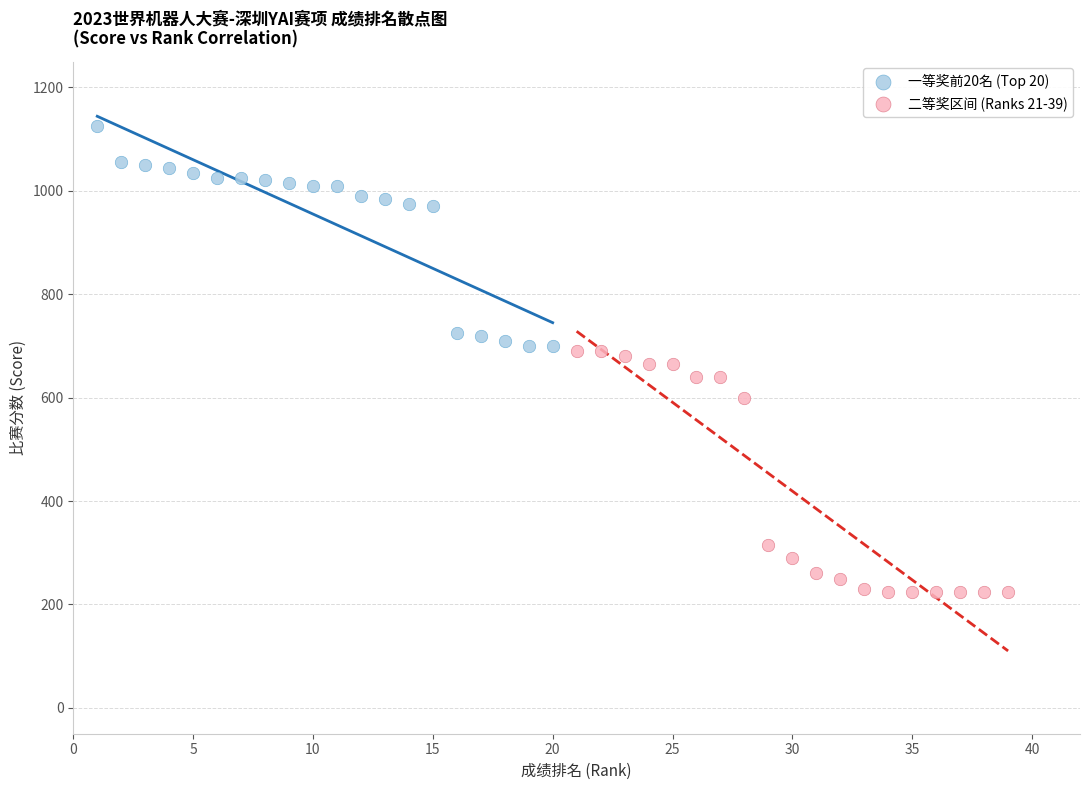

Which series reaches the maximum Y coordinate?

一等奖前20名 (Top 20)